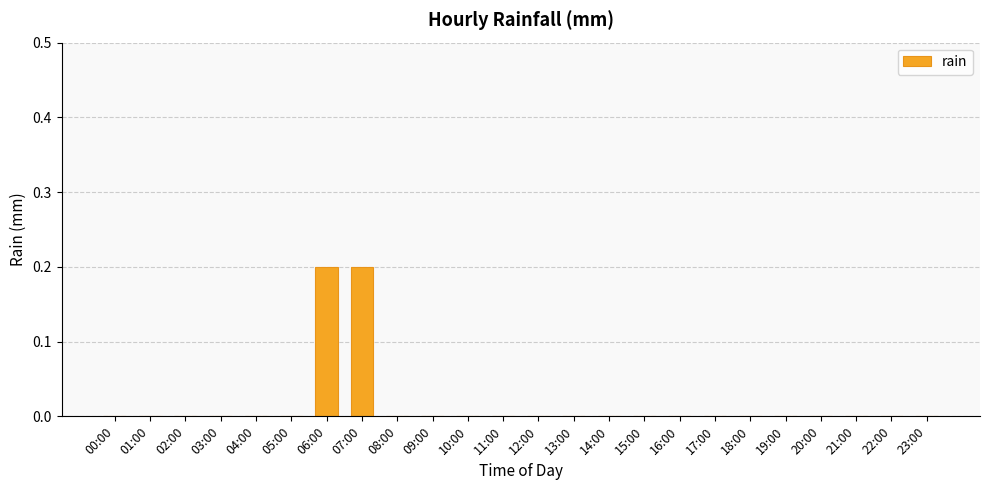

Reading left to right, extract all data points from this chart.

0.0	0.0	0.0	0.0	0.0	0.0	0.2	0.2	0.0	0.0	0.0	0.0	0.0	0.0	0.0	0.0	0.0	0.0	0.0	0.0	0.0	0.0	0.0	0.0